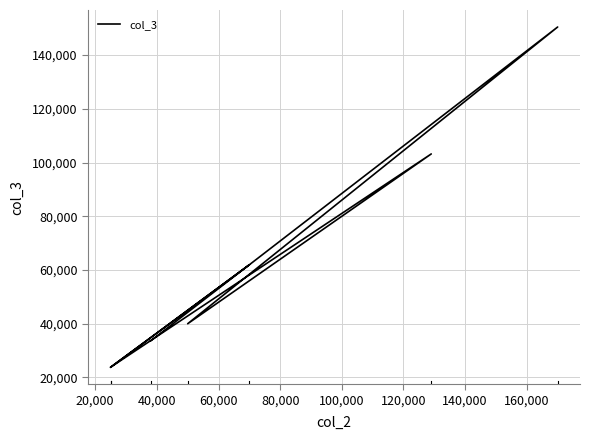

How many interior local peaks (higher than both neighbors) does the data have?

3